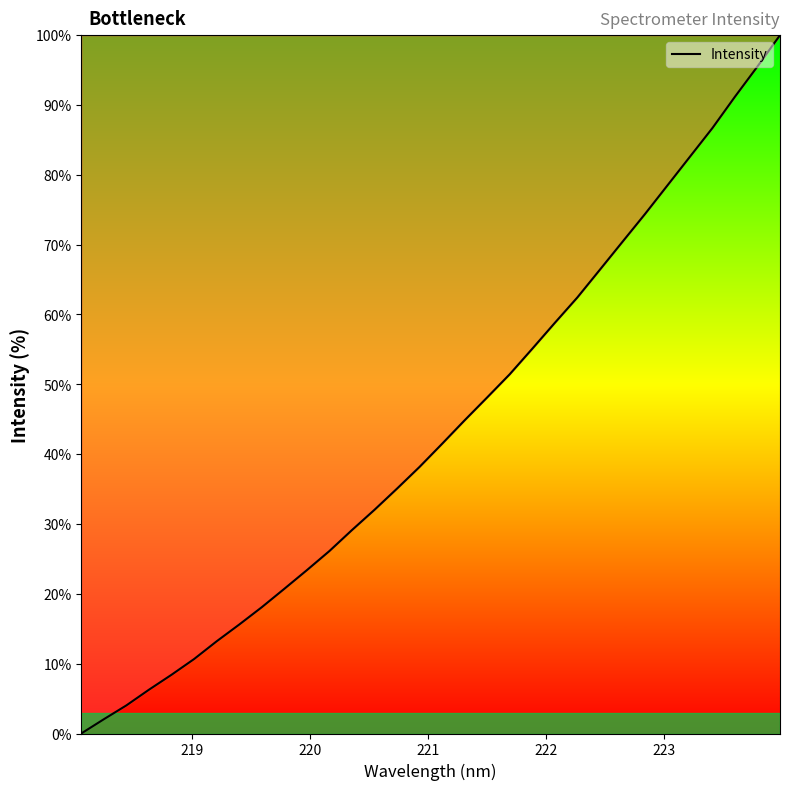

True or false: there are more than 1 points higher than both neighbors.

False